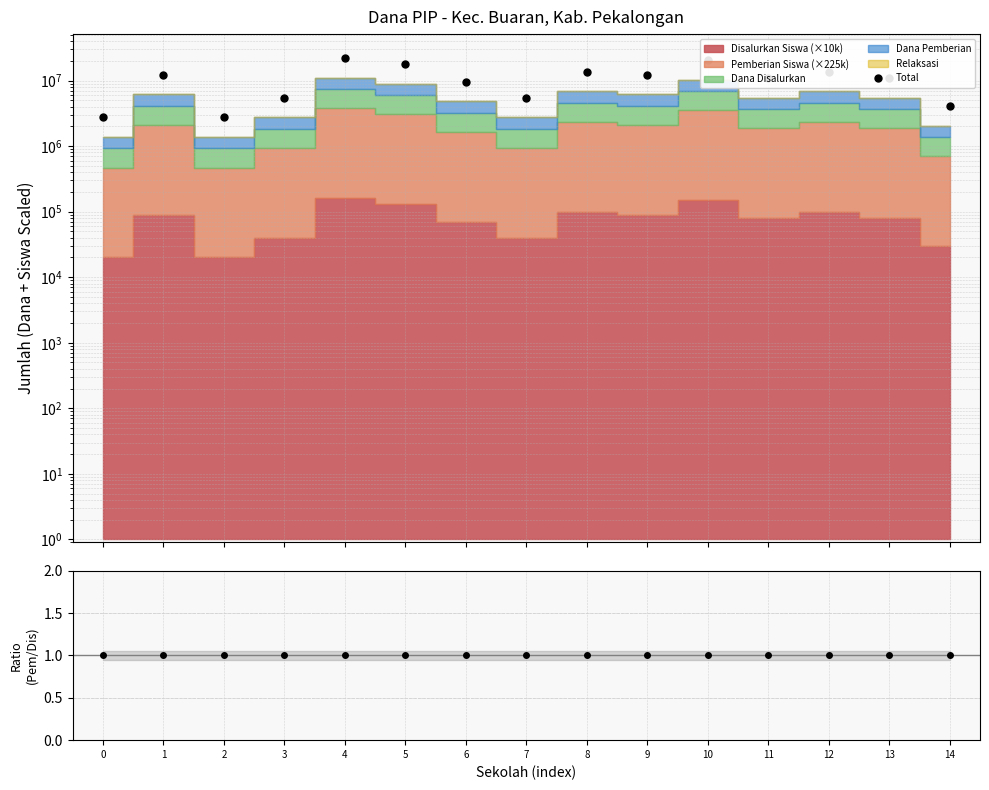

Is it true that Pemberian/Disalurkan equals 1.3 at 11?

False